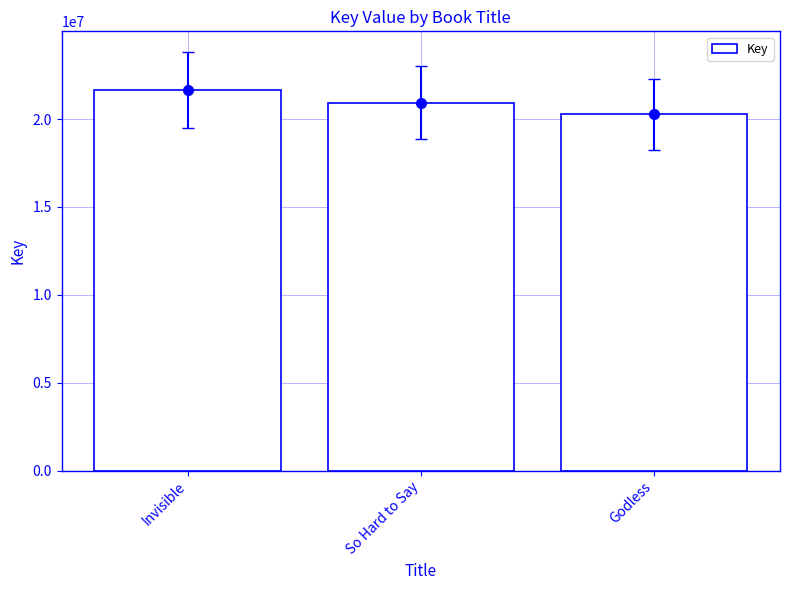

Does the chart contain any negative values?

No